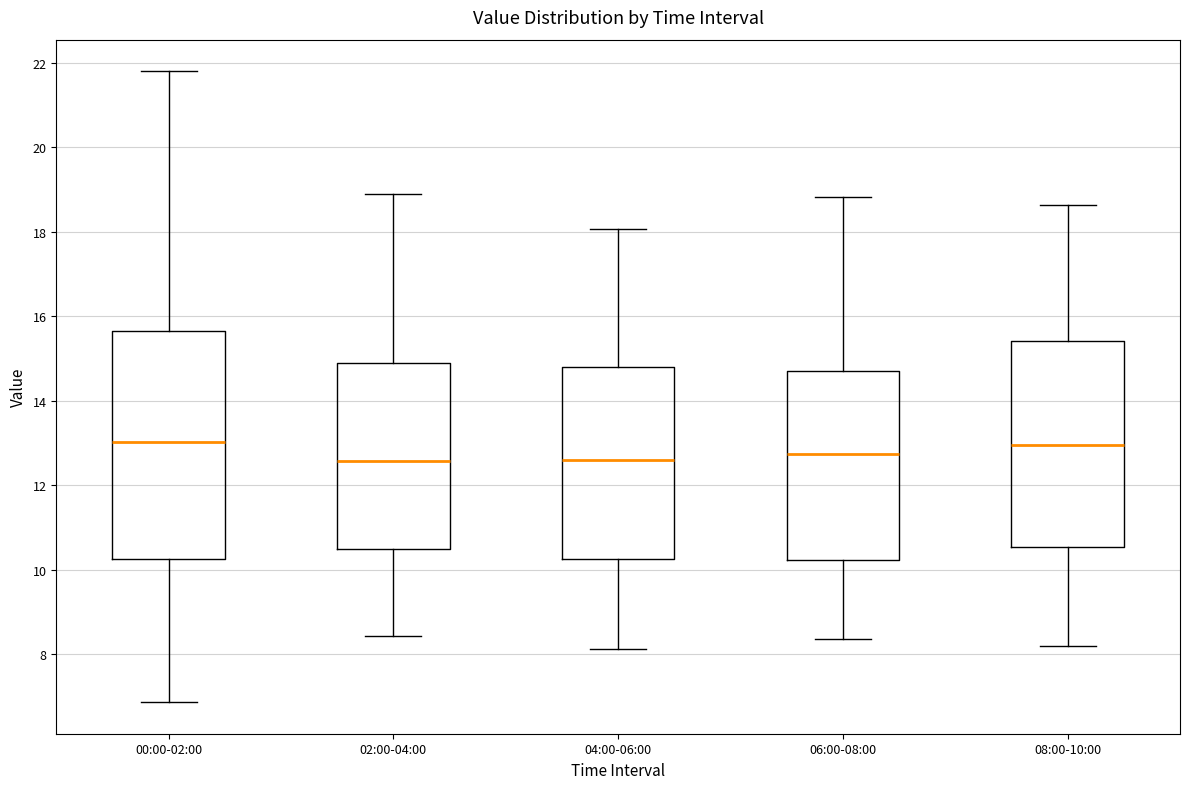

Where does the median line of the box for 02:00-04:00 sit on the y-axis? The values are not printed on the chart, so give them approximately, as read against the axis.

12.6